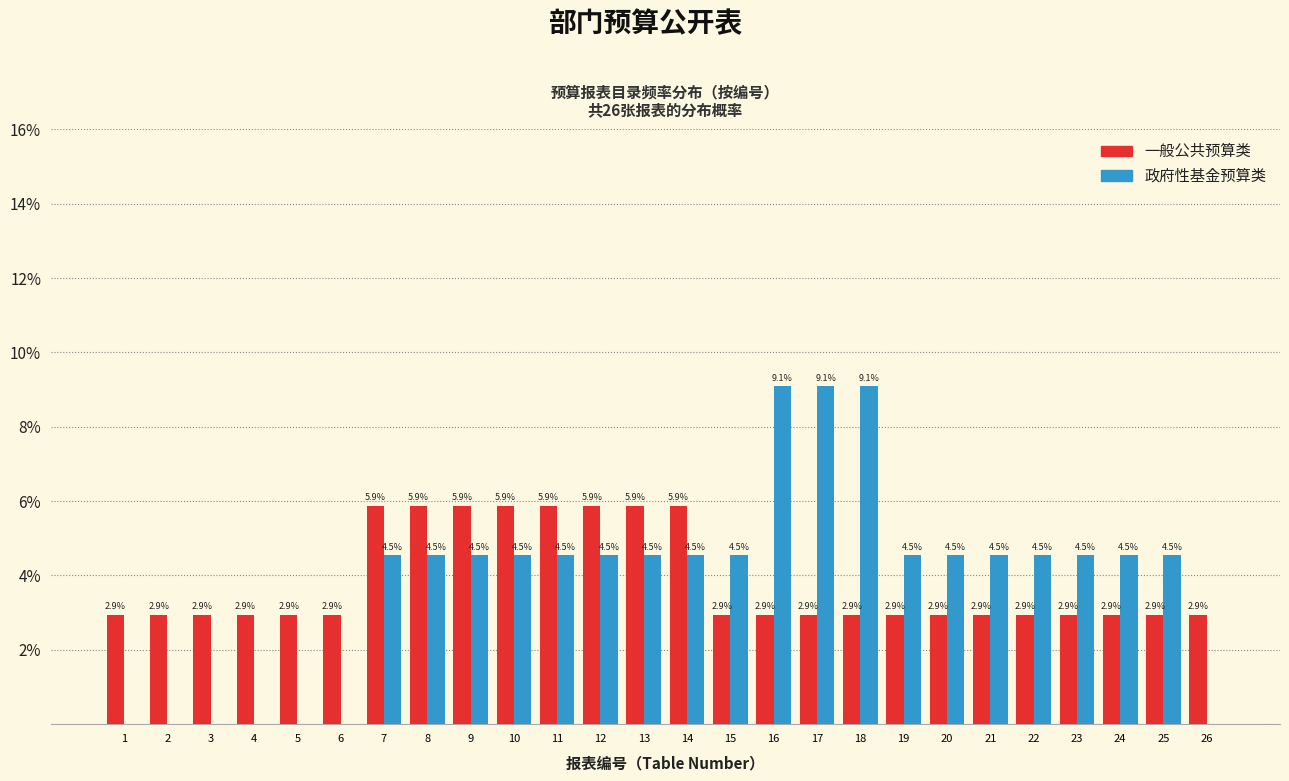

Reading left to right, what are all the values shown in this chart?

一般公共预算: 1=2.9	2=2.9	3=2.9	4=2.9	5=2.9	6=2.9	7=5.9	8=5.9	9=5.9	10=5.9	11=5.9	12=5.9	13=5.9	14=5.9	15=2.9	16=2.9	17=2.9	18=2.9	19=2.9	20=2.9	21=2.9	22=2.9	23=2.9	24=2.9	25=2.9	26=2.9
政府性基金预算: 1=0.0	2=0.0	3=0.0	4=0.0	5=0.0	6=0.0	7=4.5	8=4.5	9=4.5	10=4.5	11=4.5	12=4.5	13=4.5	14=4.5	15=4.5	16=9.1	17=9.1	18=9.1	19=4.5	20=4.5	21=4.5	22=4.5	23=4.5	24=4.5	25=4.5	26=0.0